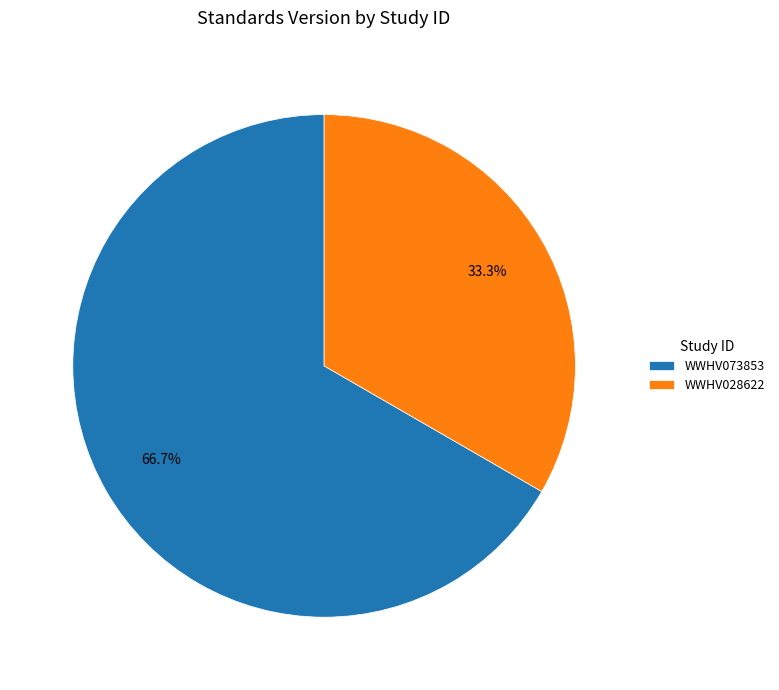

To the nearest percent, what percentage of the pie is WWHV073853?

67%